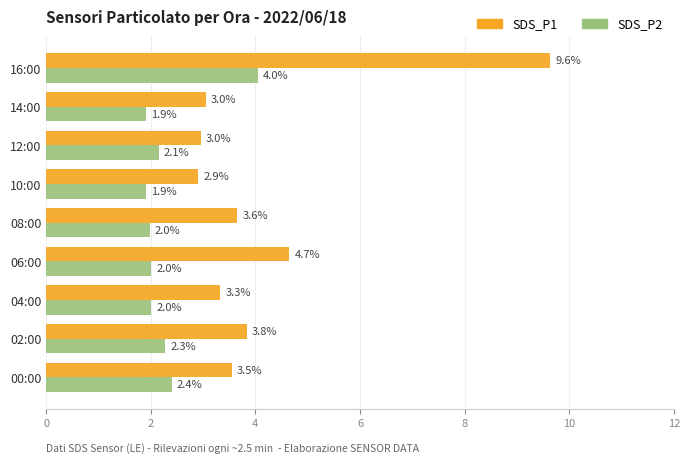

Which series changed the most between 06:00 and 14:00?

SDS_P1